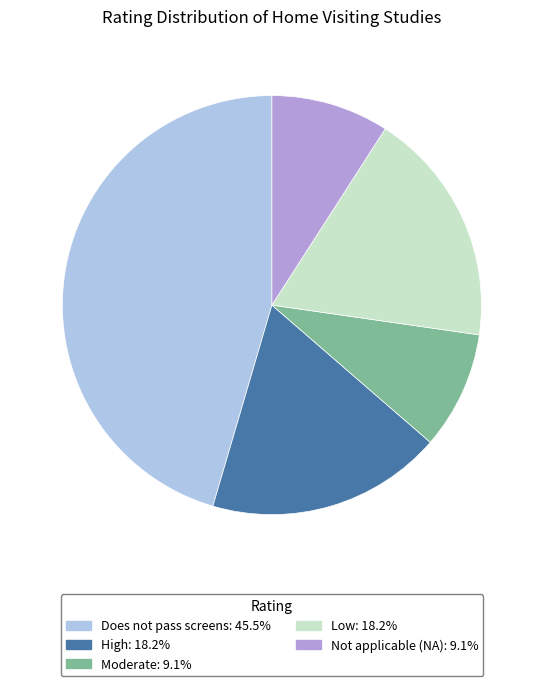

Do Low and High together represent more than half of the pie?

No